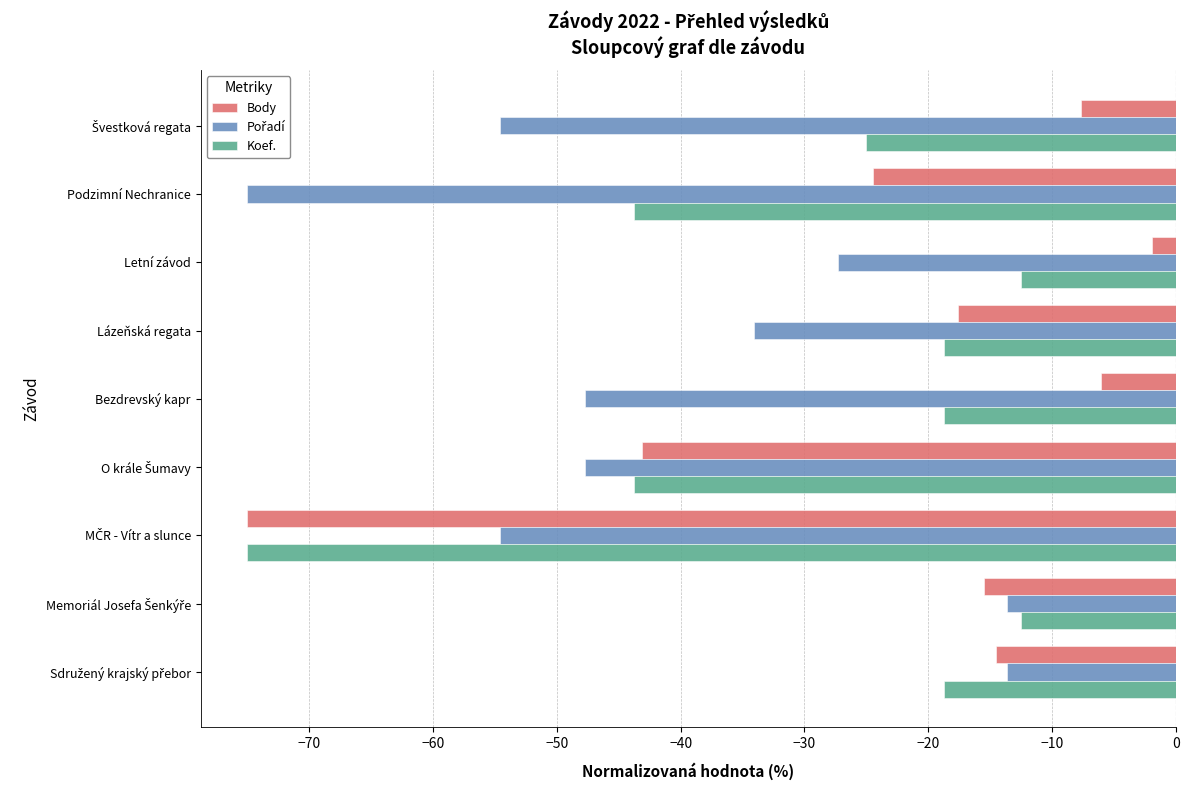

True or false: Koef. has a value of -30.5 at Lázeňská regata.

False